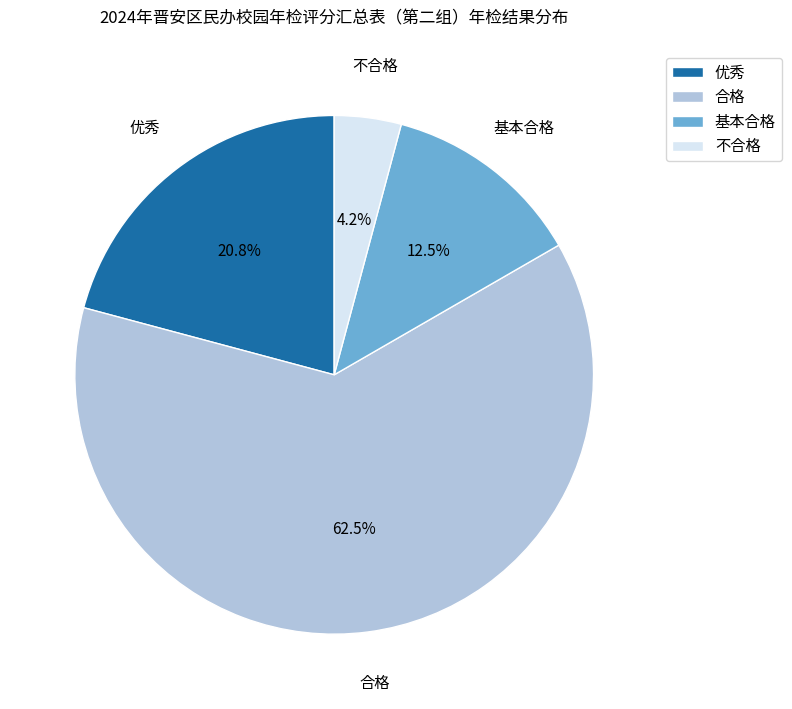

True or false: 不合格 accounts for 11% of the total.

False